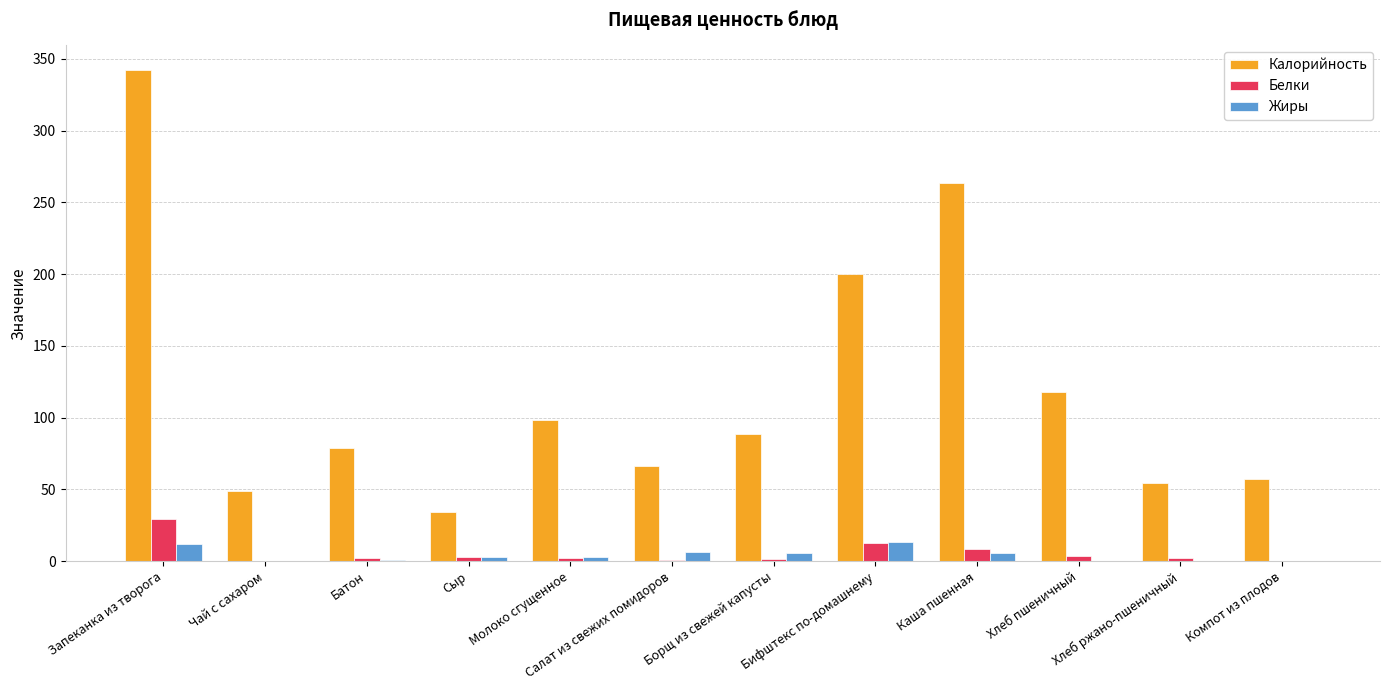

How many data points in Жиры are above 2?

7